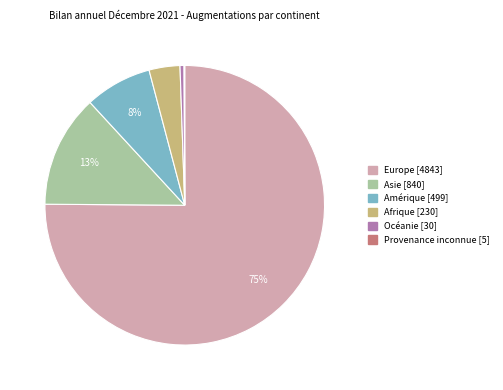

Between Amérique and Europe, which is larger?

Europe